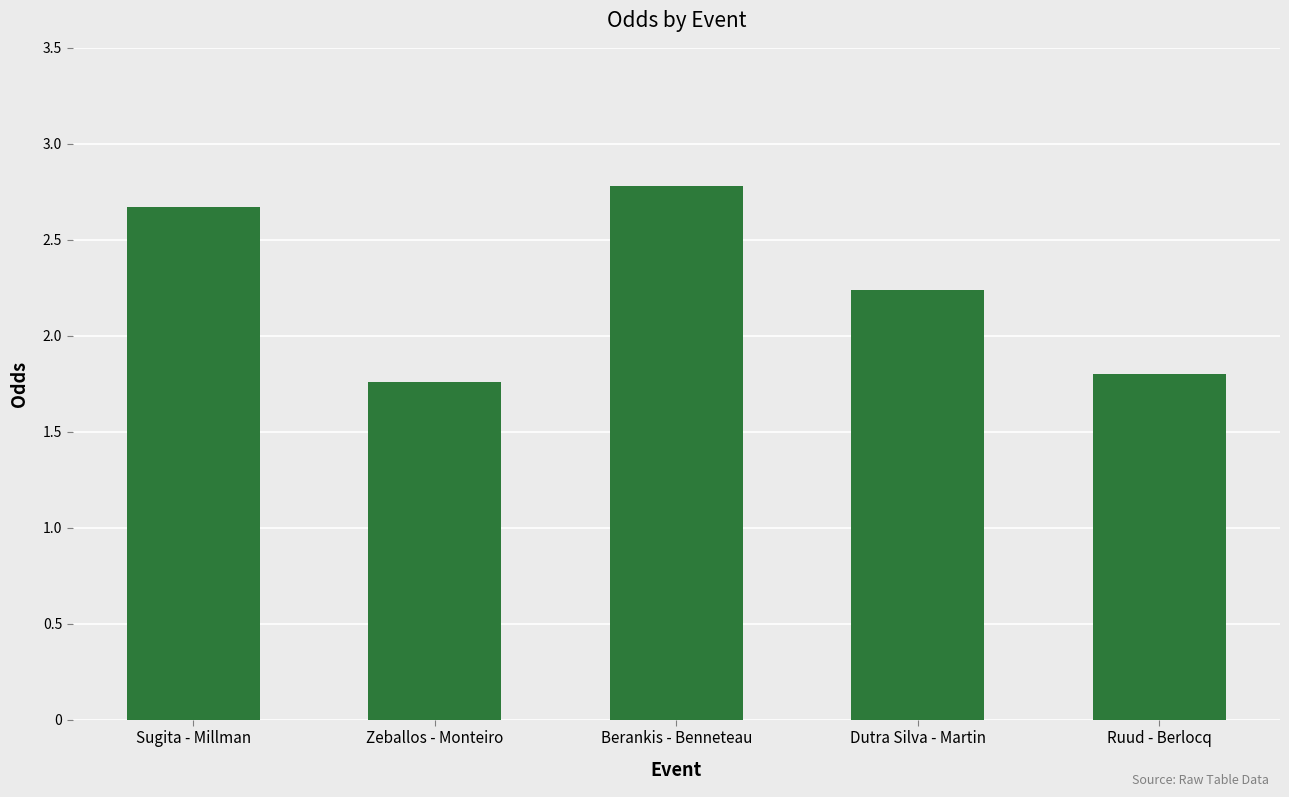

How many values are between 1 and 2?

2